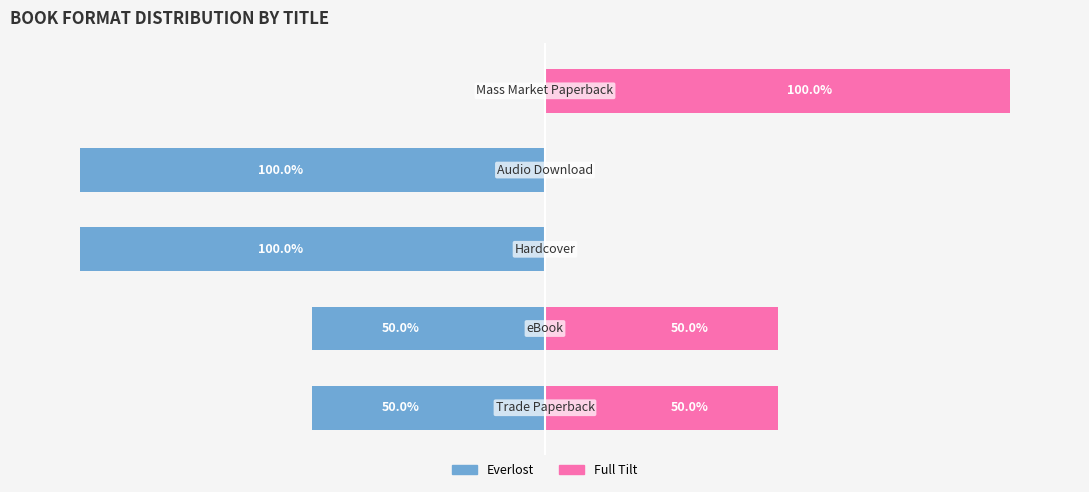

Rank the series by their maximum value, from lowest to highest.

Everlost, Full Tilt